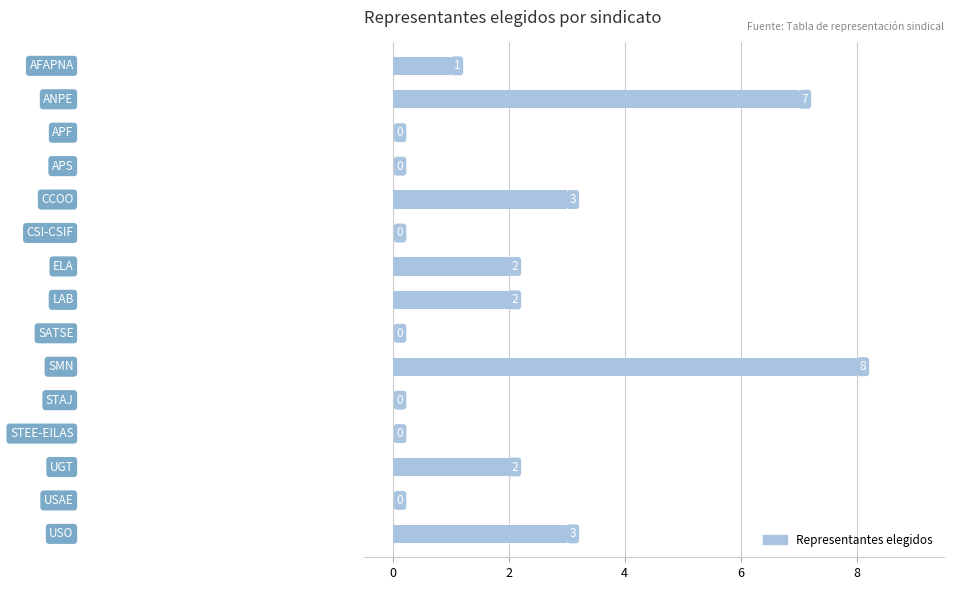

What is the greatest value displayed?

8